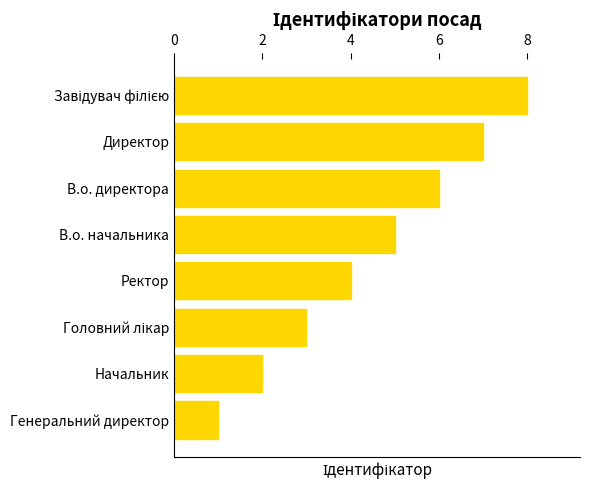

How many bars are there in total?

8